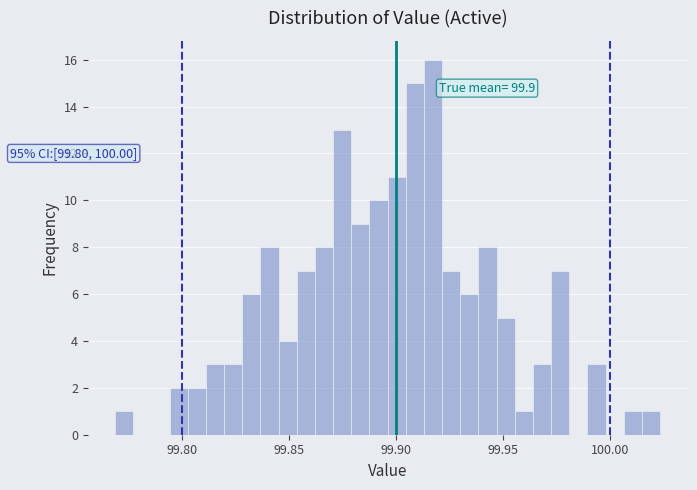

Read against the x-axis, roughly where is the centre of the tallest bar?

99.915